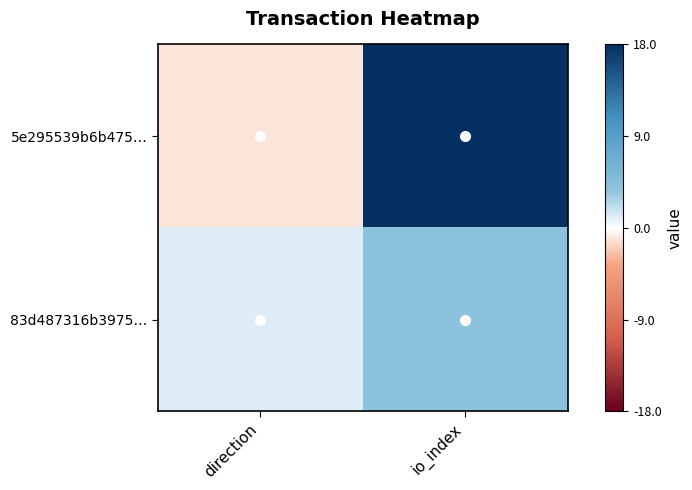

Reading left to right, list all the values displayed in this chart.

5e295539b6b475…: direction=-1	io_index=18
83d487316b3975…: direction=1	io_index=4